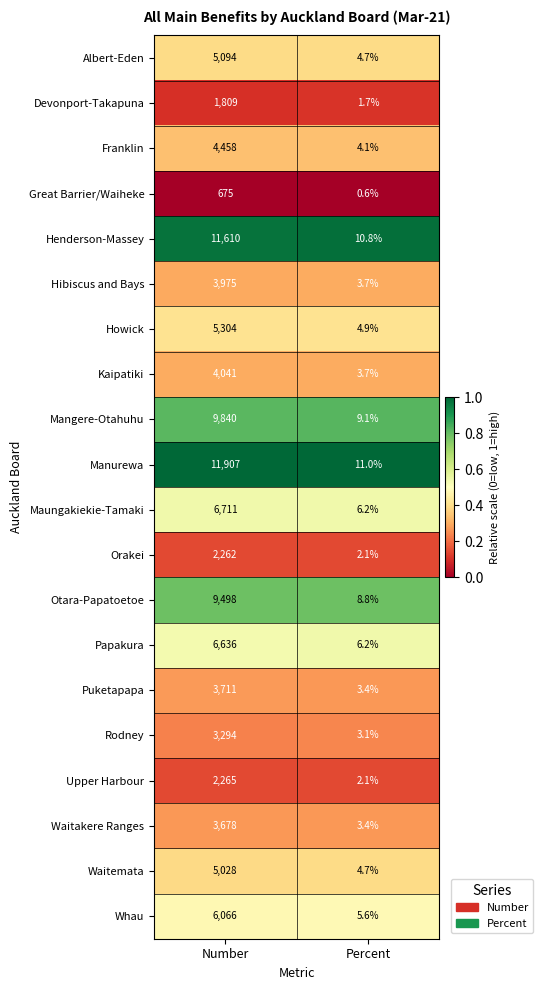

Where is Hibiscus and Bays nearest to the value 1989?

Percent